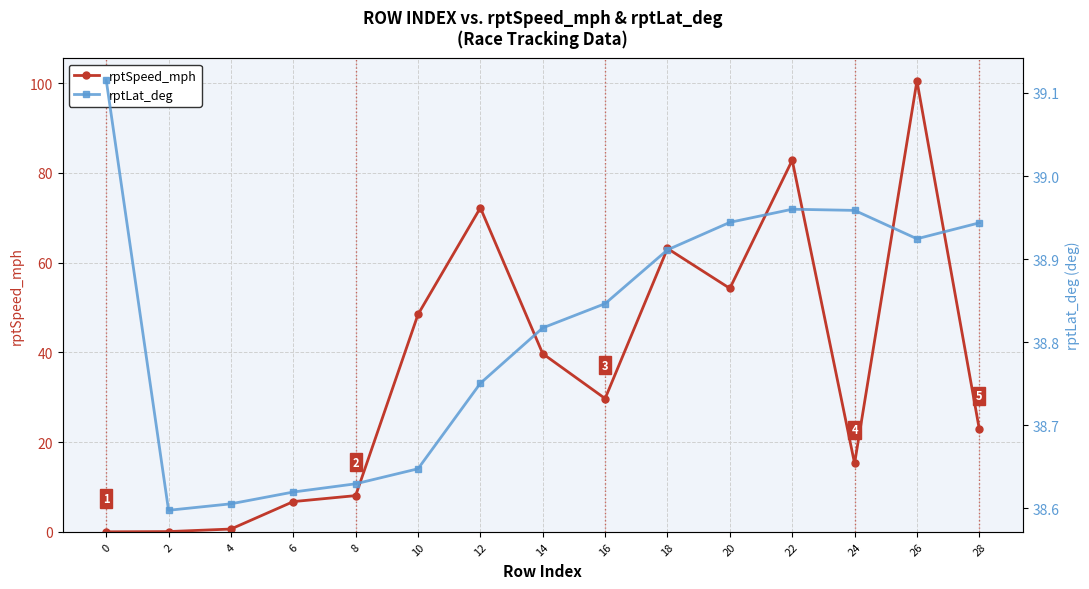

Is this an area chart (filled region under the line)?

No